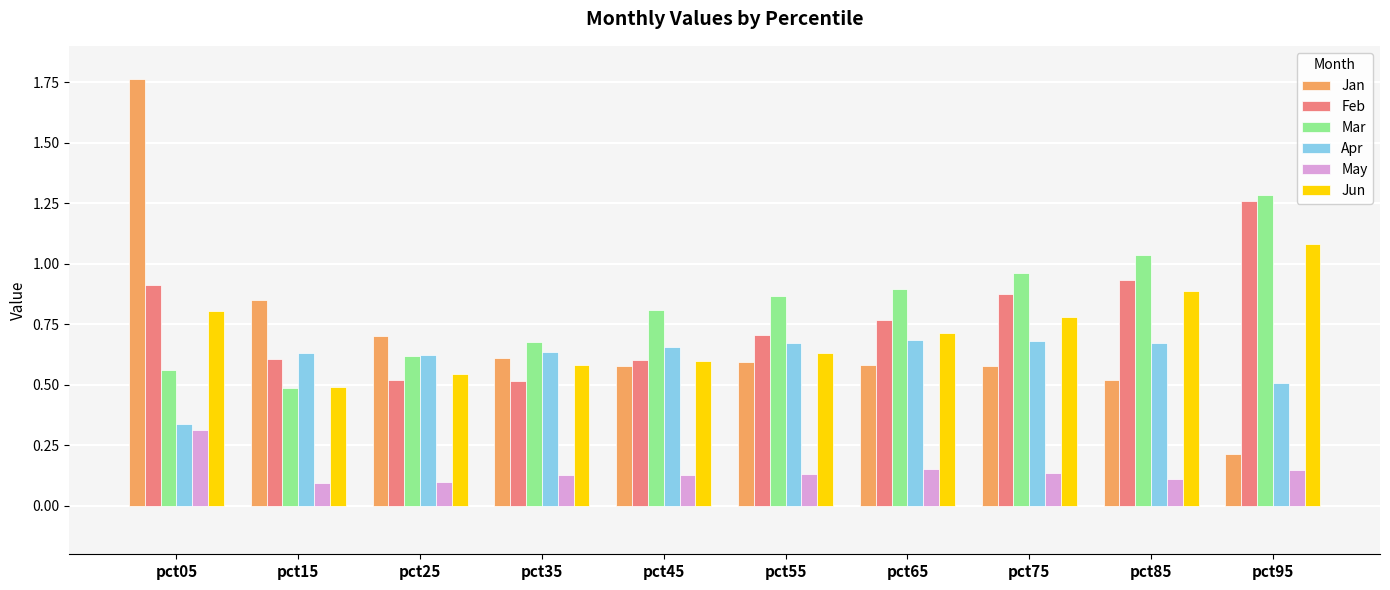

The May series shows 0.1 at pct15. True or false?

True